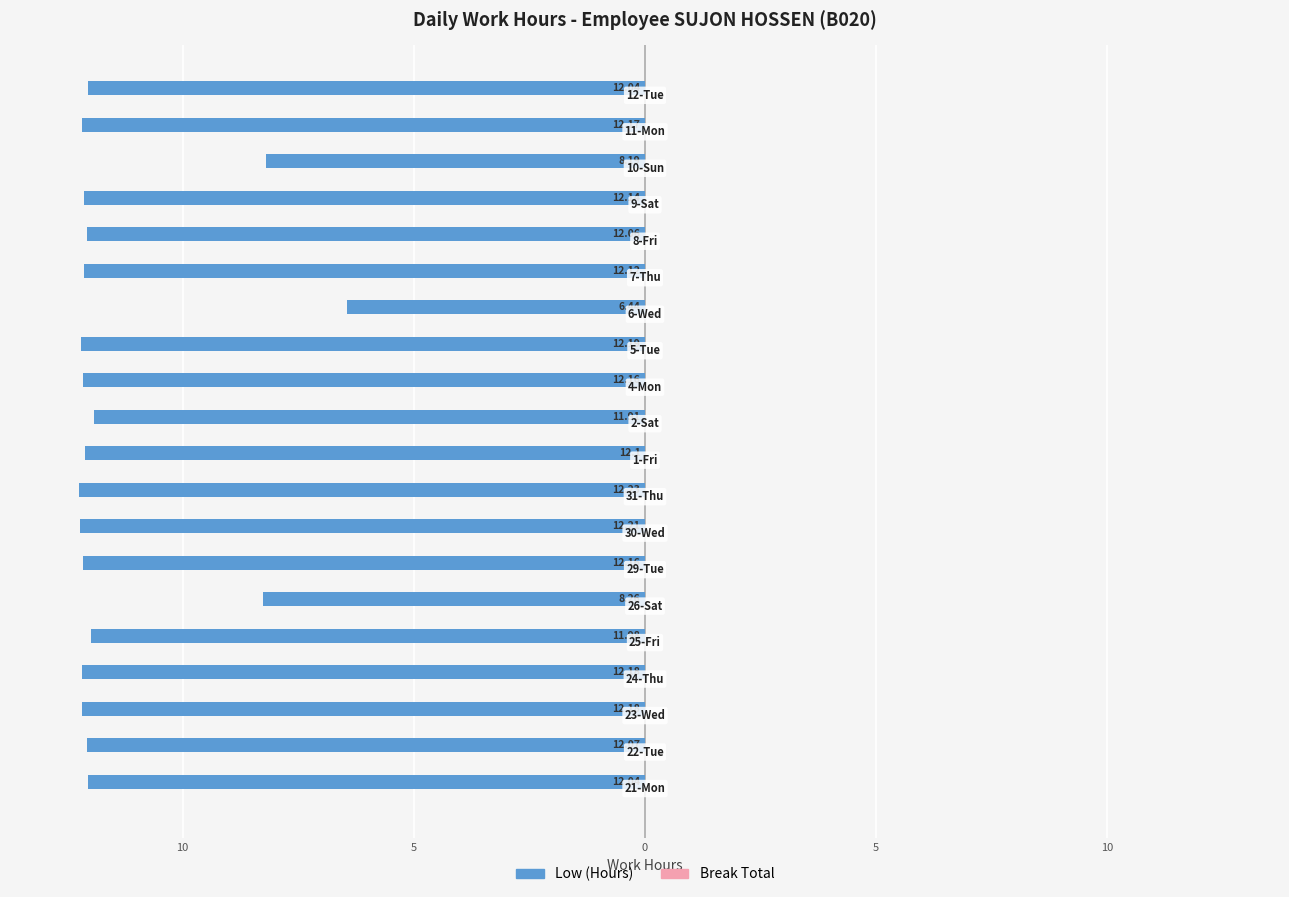

Are the bars horizontal?

Yes